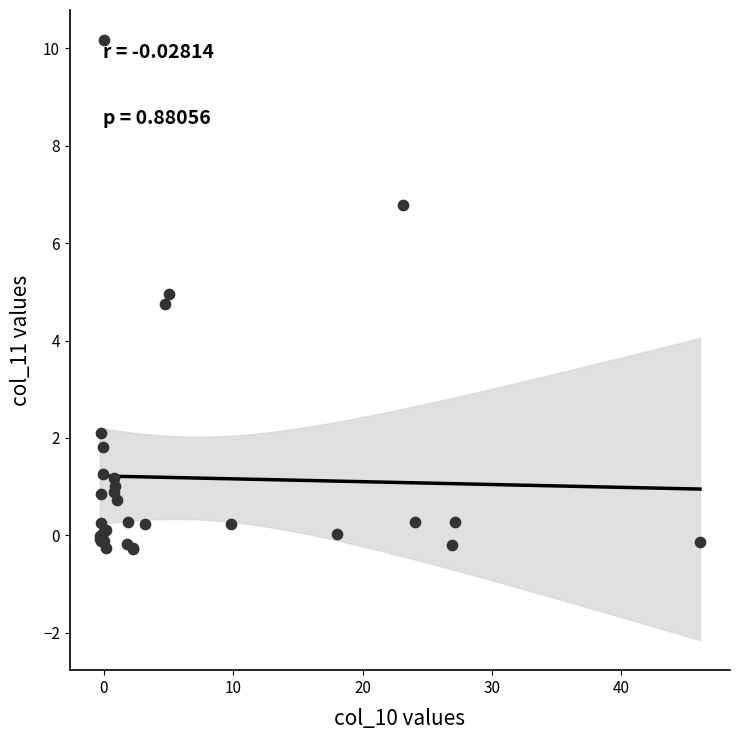

What Y value in the scatter plot is closest to 4?

4.8